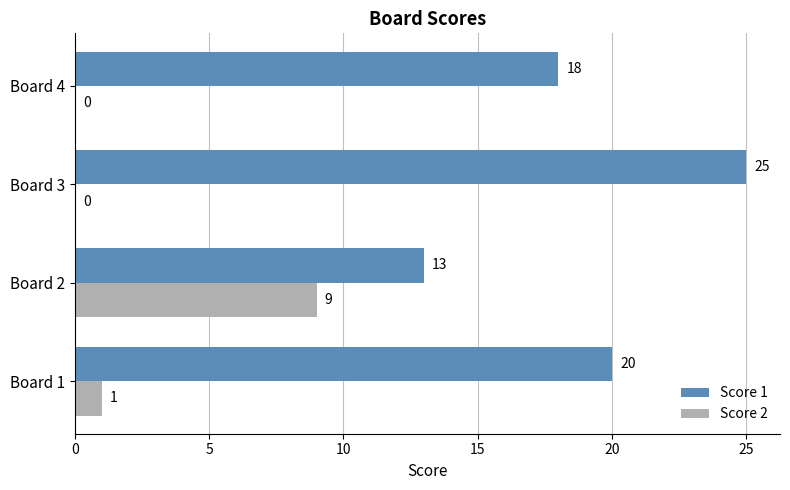

Which series changed the most between Board 2 and Board 4?

Score 2